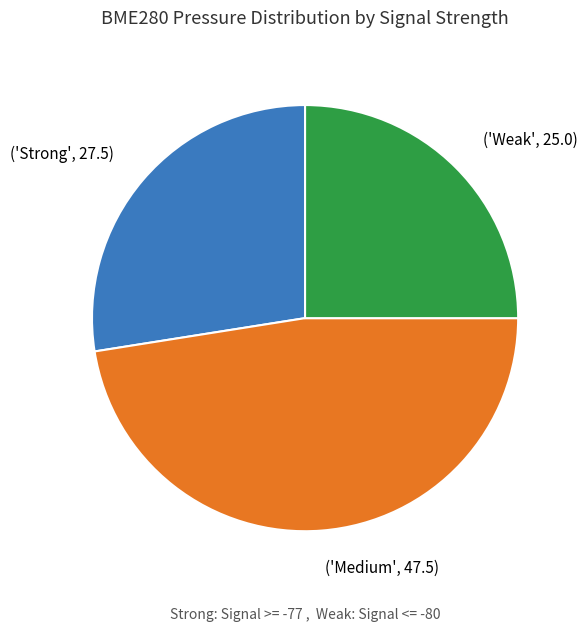

Is the sum of ('Medium', 47.5) and ('Strong', 27.5) greater than half?

Yes